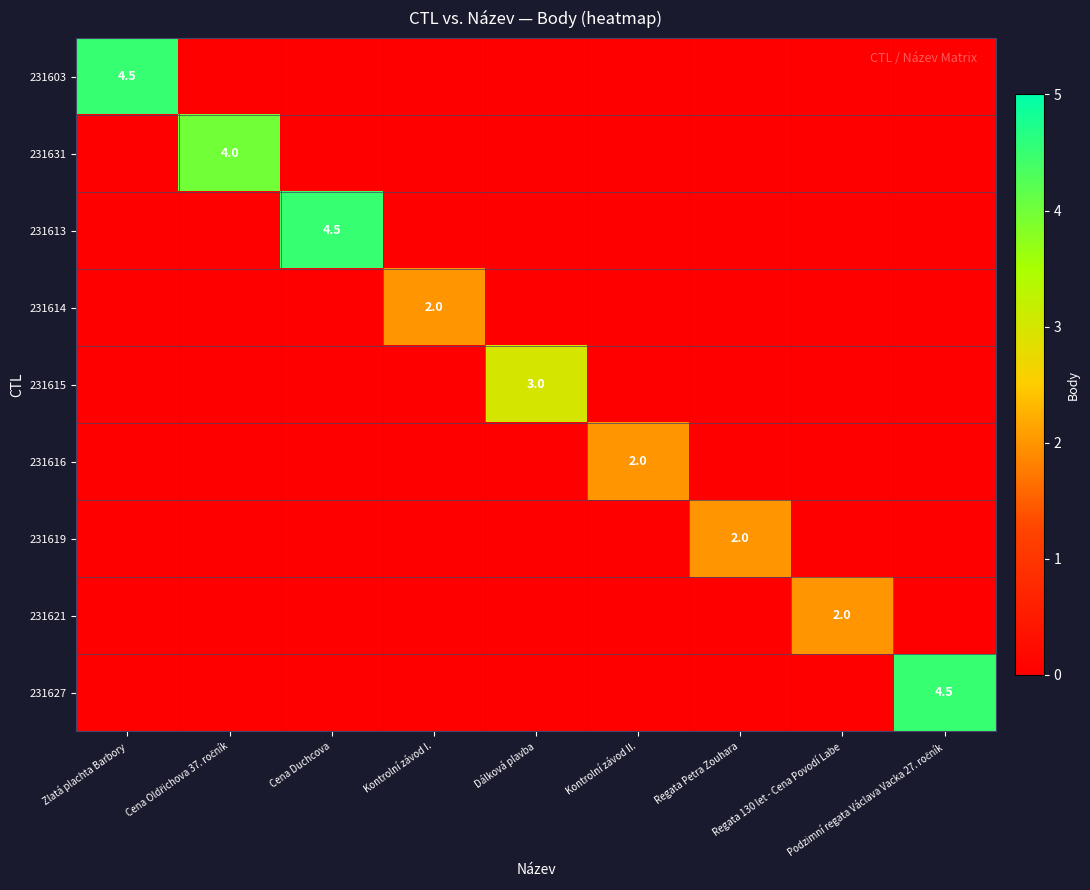

At Kontrolní závod II., list the series in order from smallest to largest.

231603, 231631, 231613, 231614, 231615, 231619, 231621, 231627, 231616